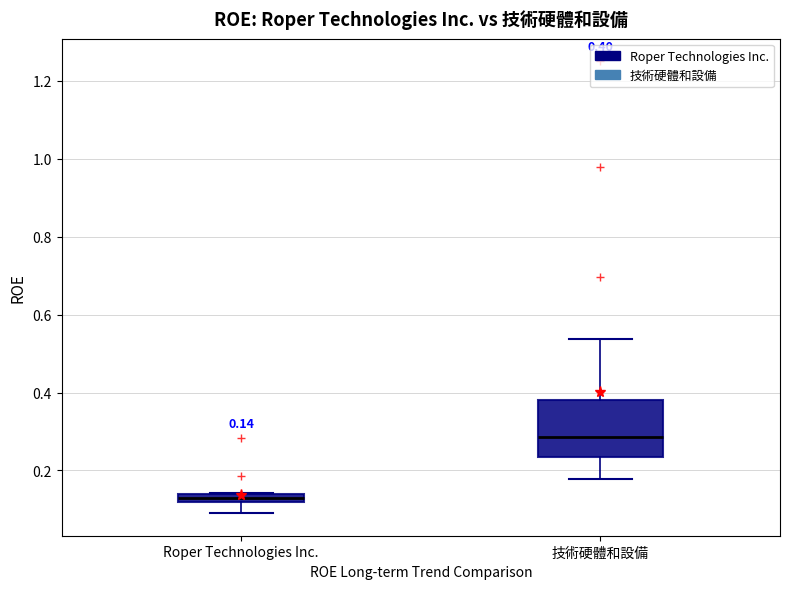

Which box has the lowest median line?

Roper Technologies Inc.